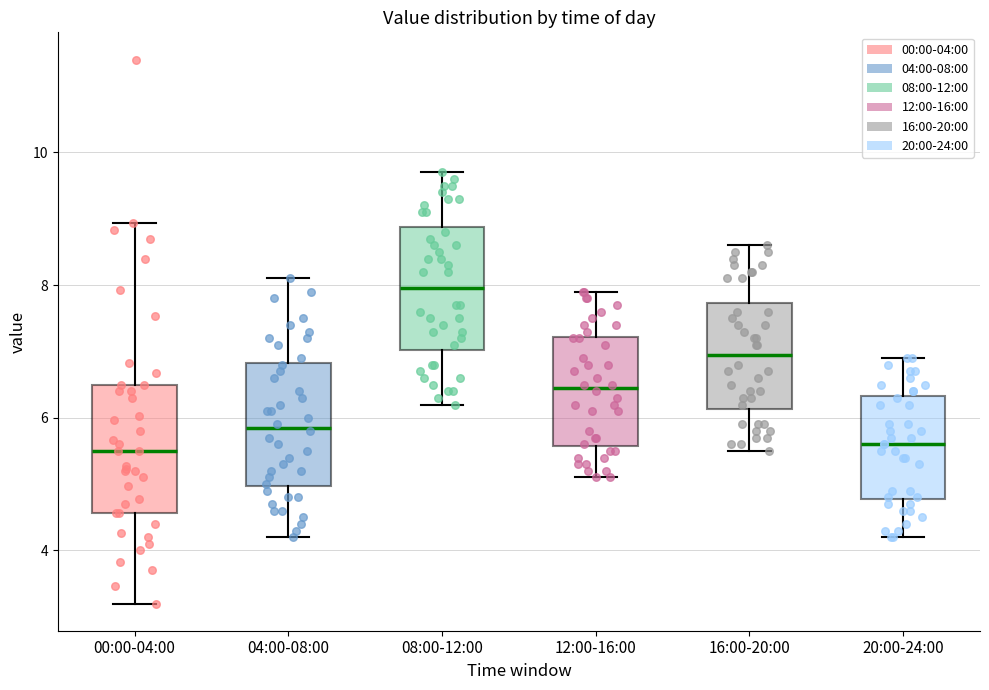

Reading left to right, transcribe this box plot: for each box, give where its median line is, the range the box spans, and where its two whiskers end, as read against the y-axis. The values are not printed on the chart, so give them approximately, as read against the axis.

00:00-04:00: median 5.6, box 4.6 to 6.6, whiskers 3.2 to 9.0
04:00-08:00: median 5.8, box 5.0 to 6.8, whiskers 4.2 to 8.2
08:00-12:00: median 8.0, box 7.0 to 8.8, whiskers 6.2 to 9.8
12:00-16:00: median 6.4, box 5.6 to 7.2, whiskers 5.2 to 8.0
16:00-20:00: median 7.0, box 6.2 to 7.8, whiskers 5.6 to 8.6
20:00-24:00: median 5.6, box 4.8 to 6.4, whiskers 4.2 to 7.0